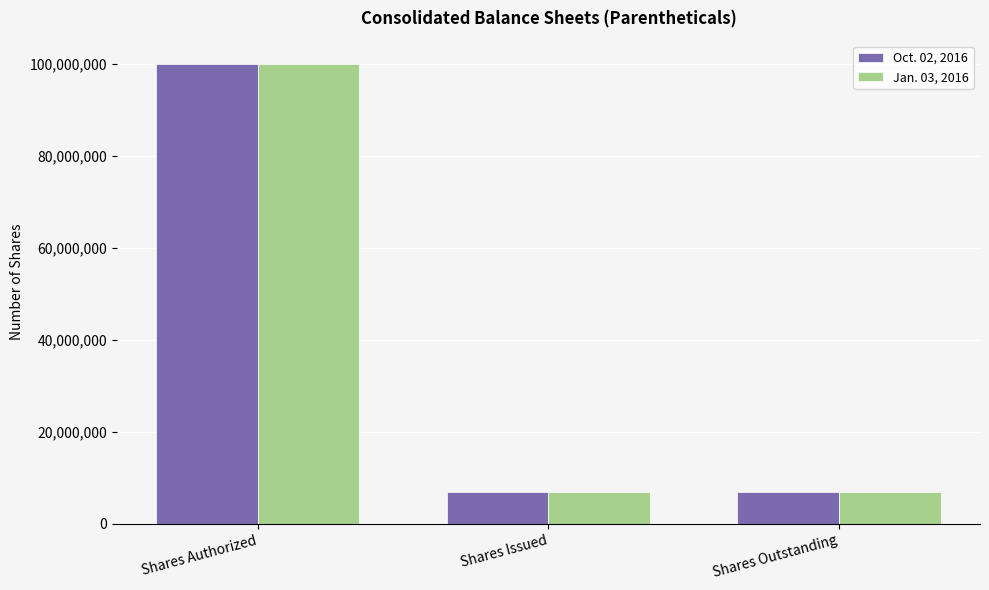

What is the label of the 1st bar from the left?

Shares Authorized